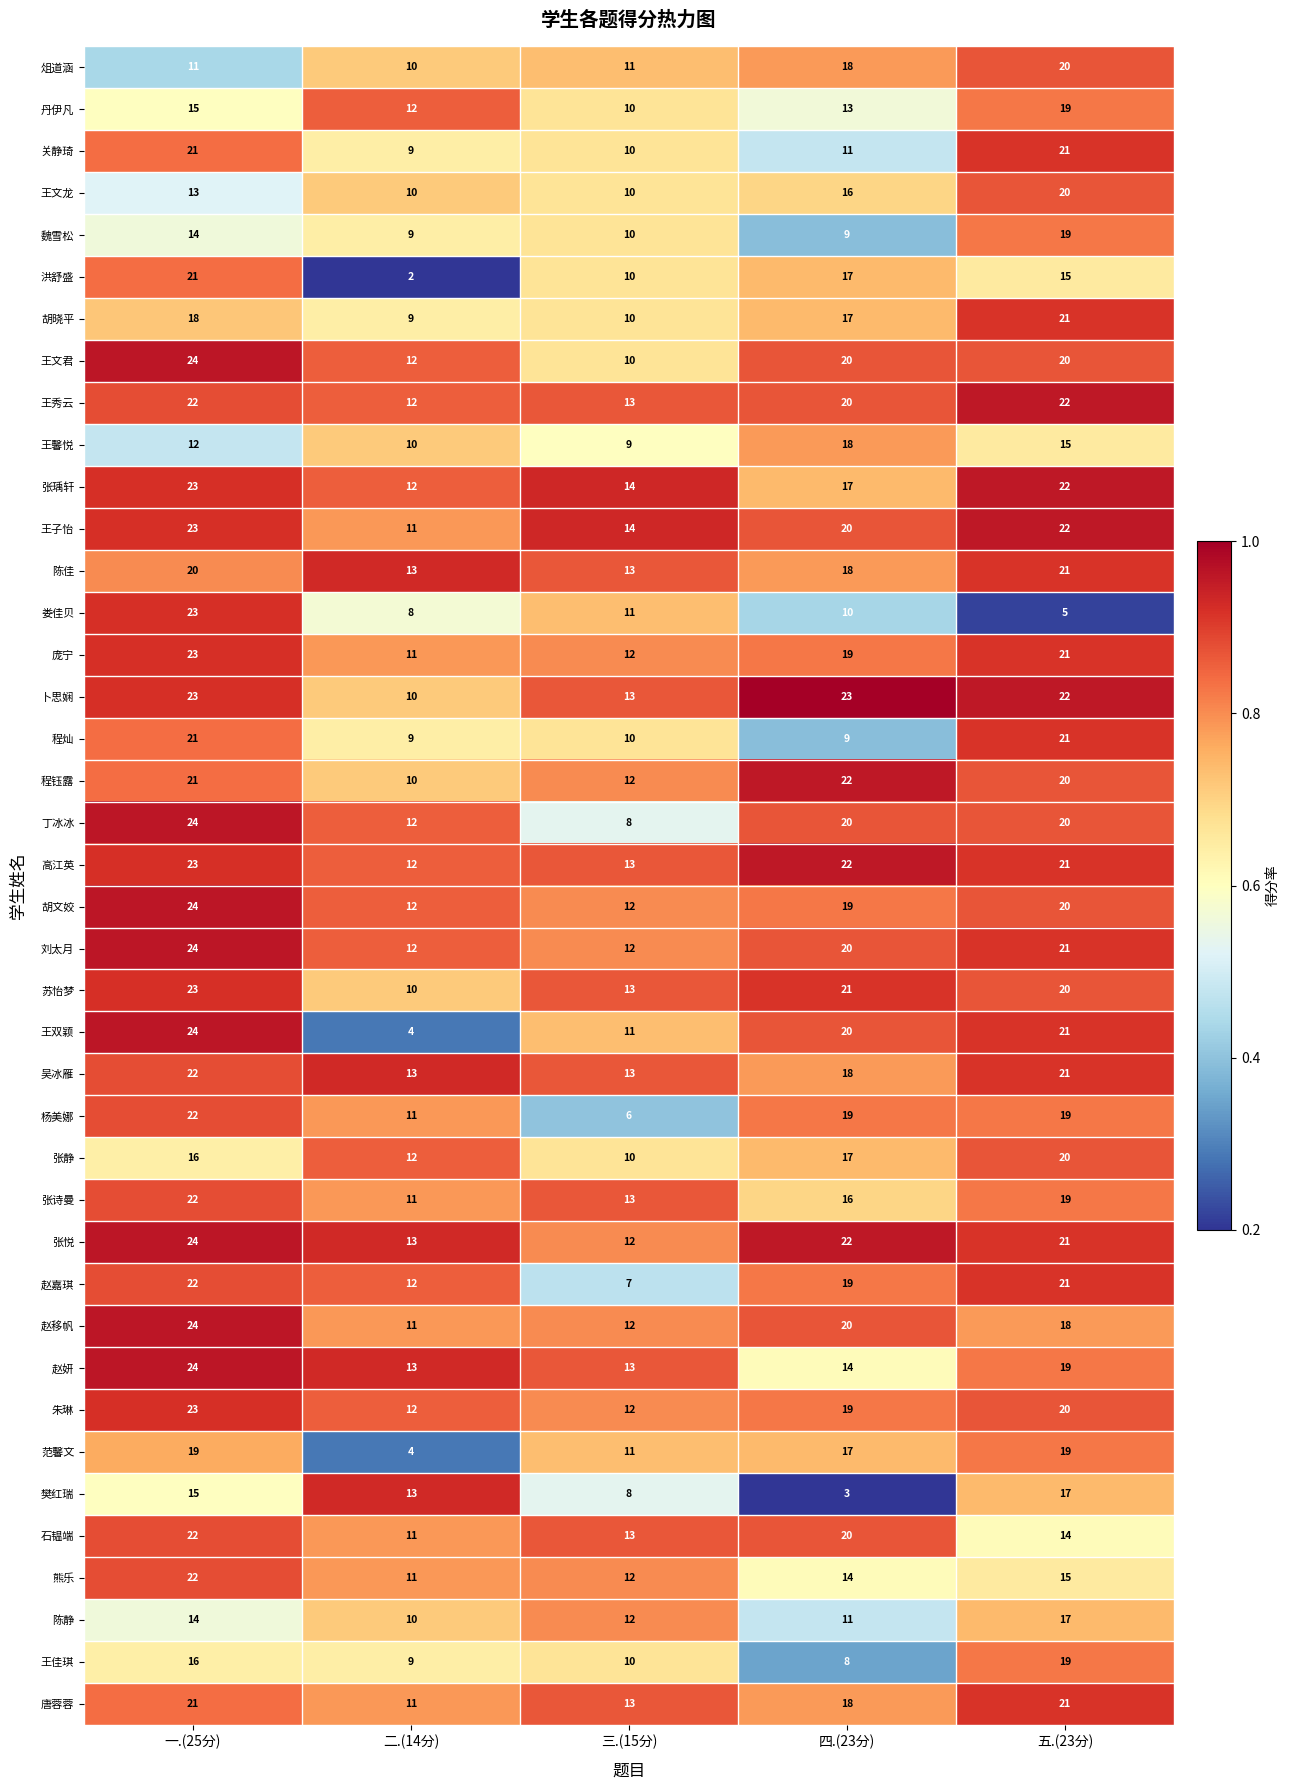

Which series has the widest spread of values?

王双颖